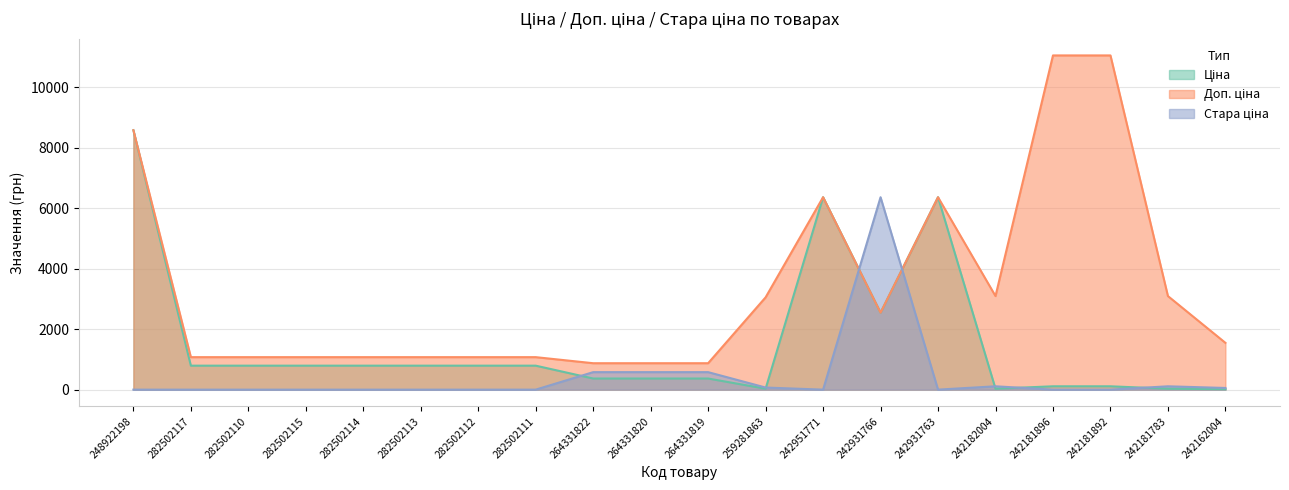

The value of Доп. ціна at 264331822 is 874.0. True or false?

True